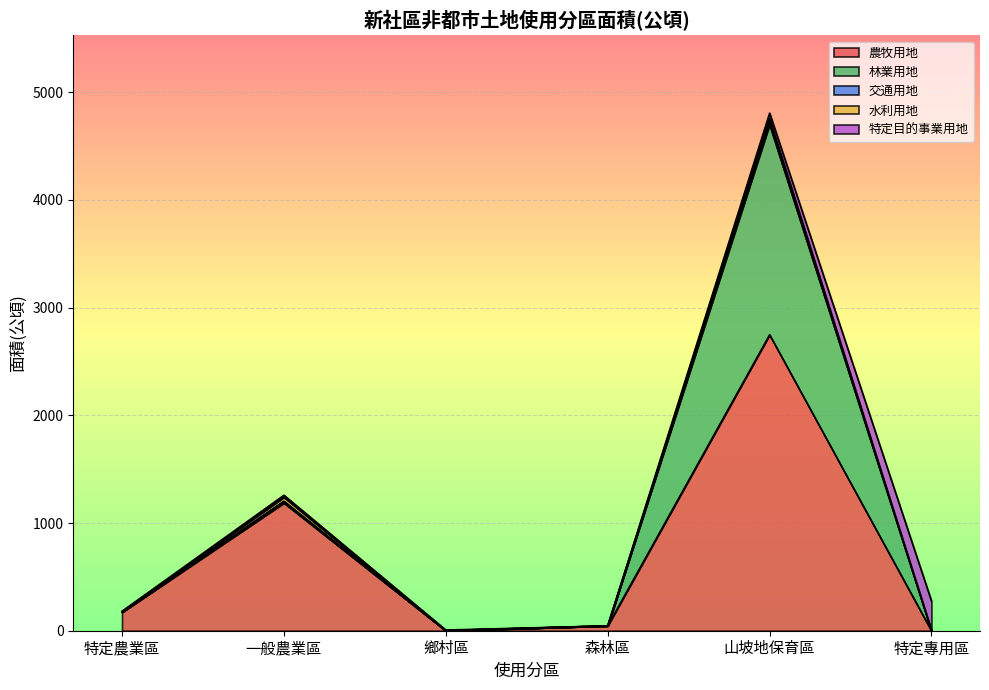

Is the value of 林業用地 at 鄉村區 greater than the value of 水利用地 at 鄉村區?

No